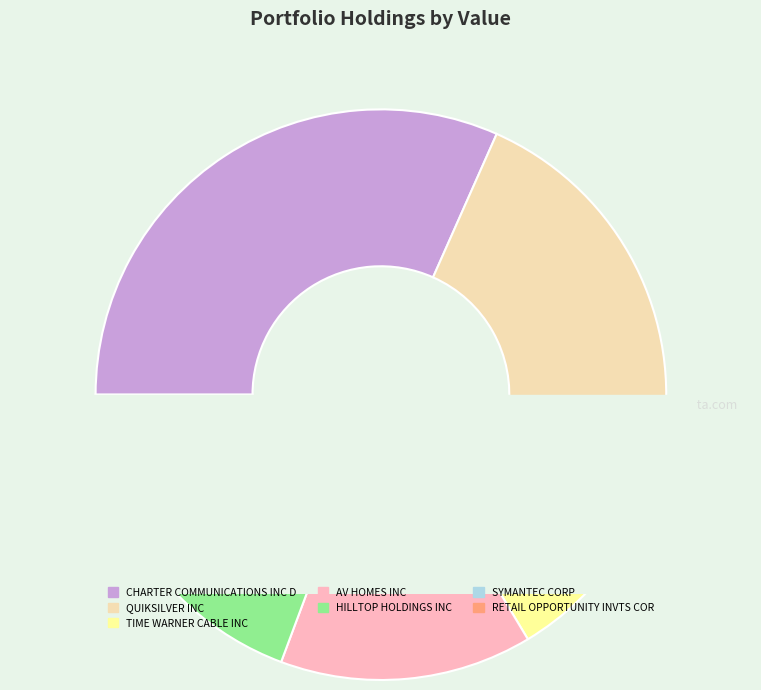

To the nearest percent, what is the difference between the largest and smallest slice percentages?

29%